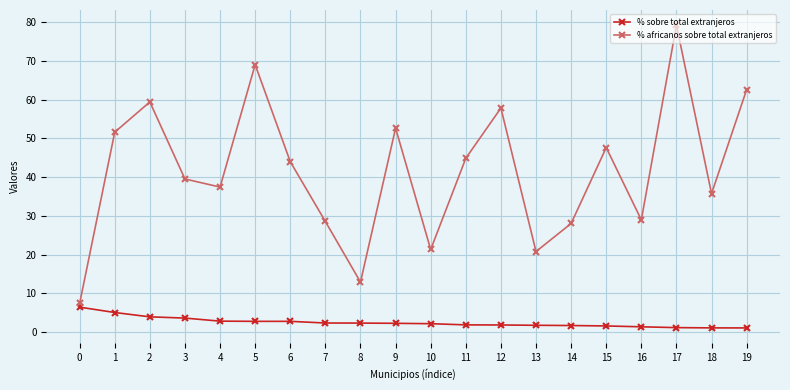

True or false: % sobre total extranjeros and % africanos sobre total extranjeros cross at least once.

False